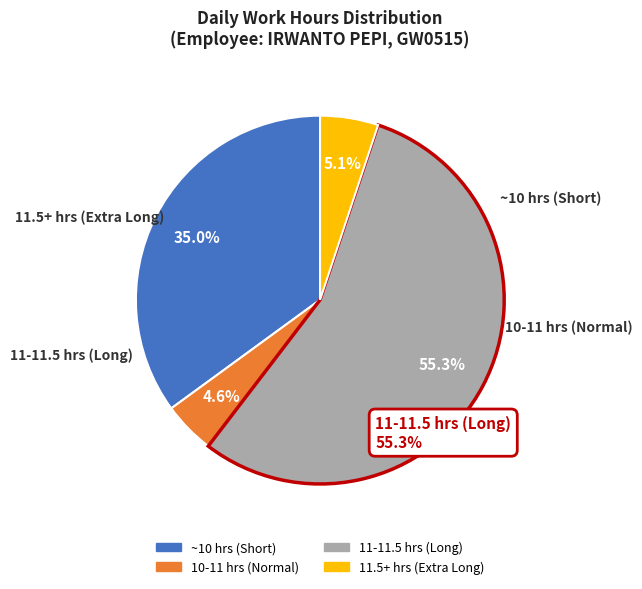

Is there any slice that represents more than half of the pie?

Yes